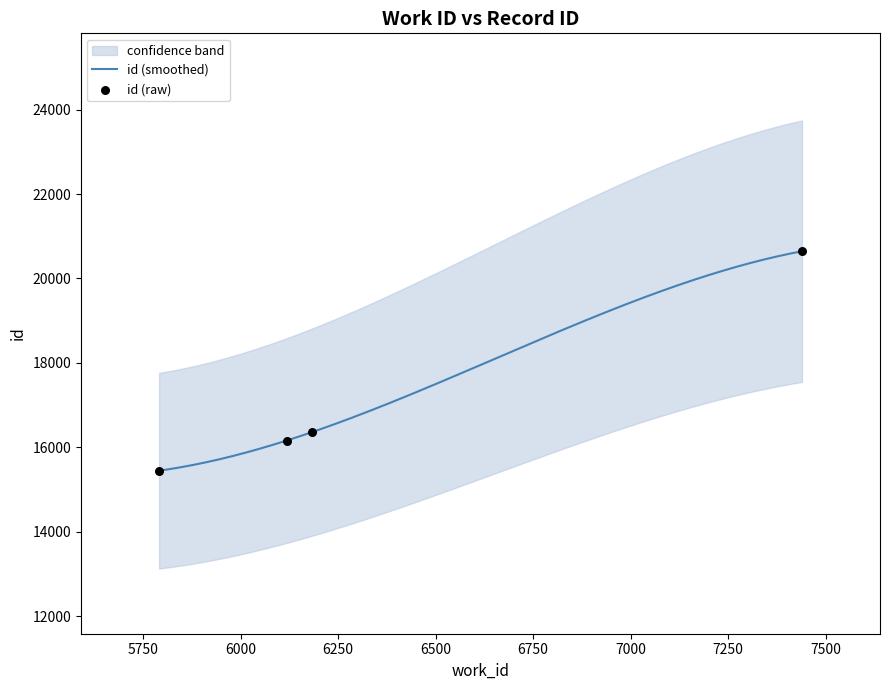

What is the minimum value for id (smoothed)?

15447.0